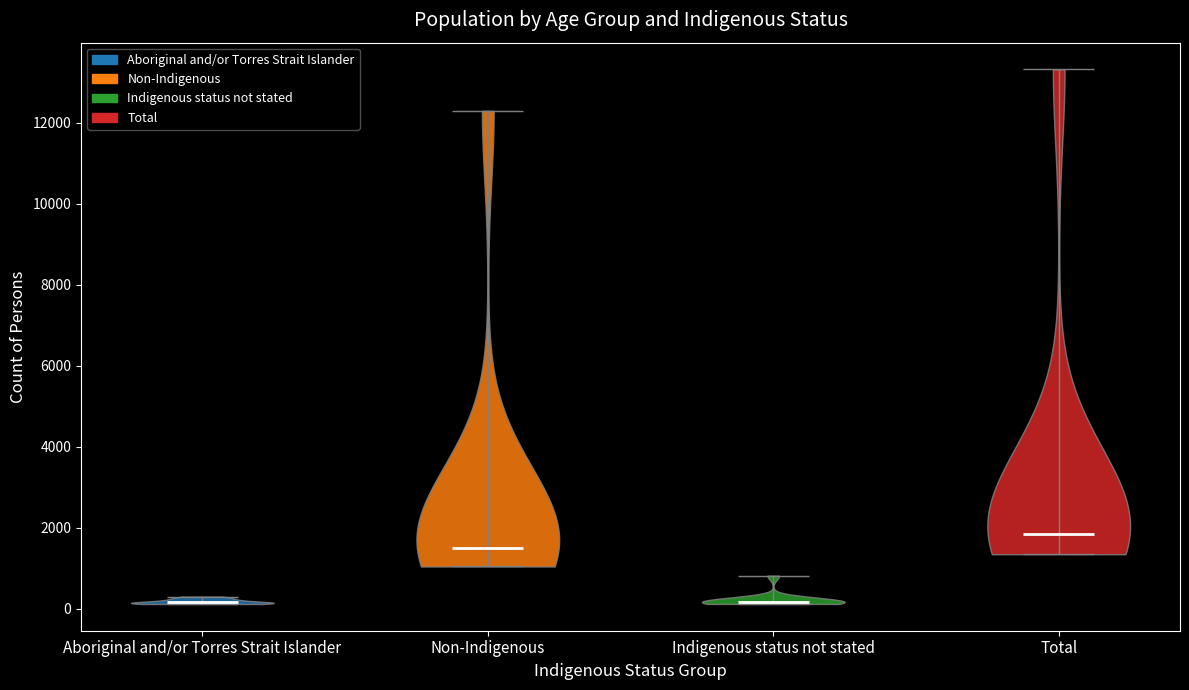

Reading left to right, read every violin against the y-axis: where its median line is, and the lowest and highest points it reaches. The values are not printed on the chart, so give them approximately, as read against the axis.

Aboriginal and/or Torres Strait Islander: median line 200, lowest point 200, highest point 200
Non-Indigenous: median line 1600, lowest point 1000, highest point 12200
Indigenous status not stated: median line 200, lowest point 200, highest point 800
Total: median line 1800, lowest point 1400, highest point 13400